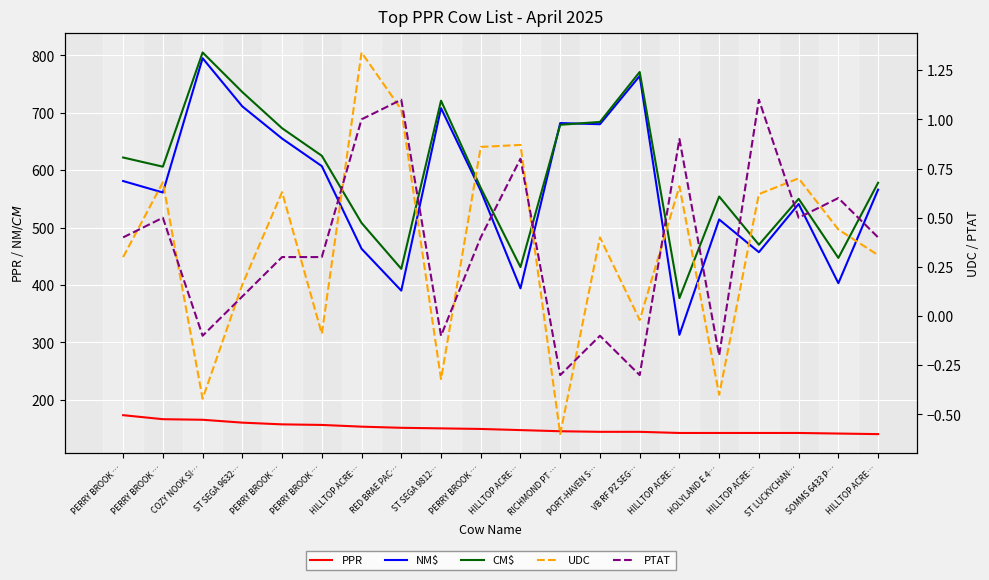

The UDC series shows 0.9 at HILLTOP ACRE…. True or false?

True